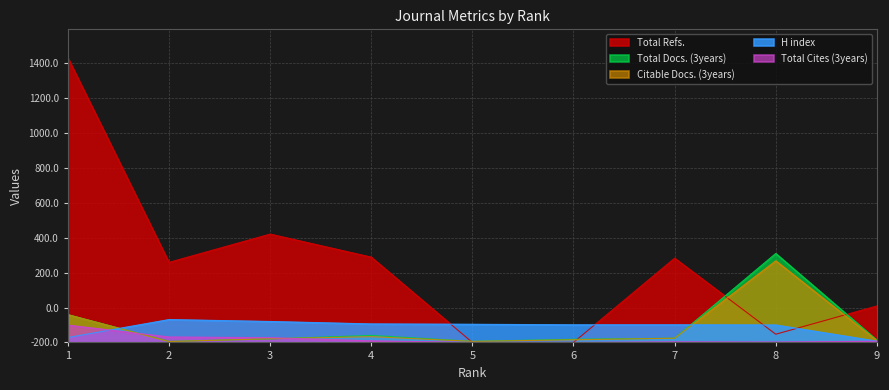

Which series has the largest range (max minus min)?

Total Refs.